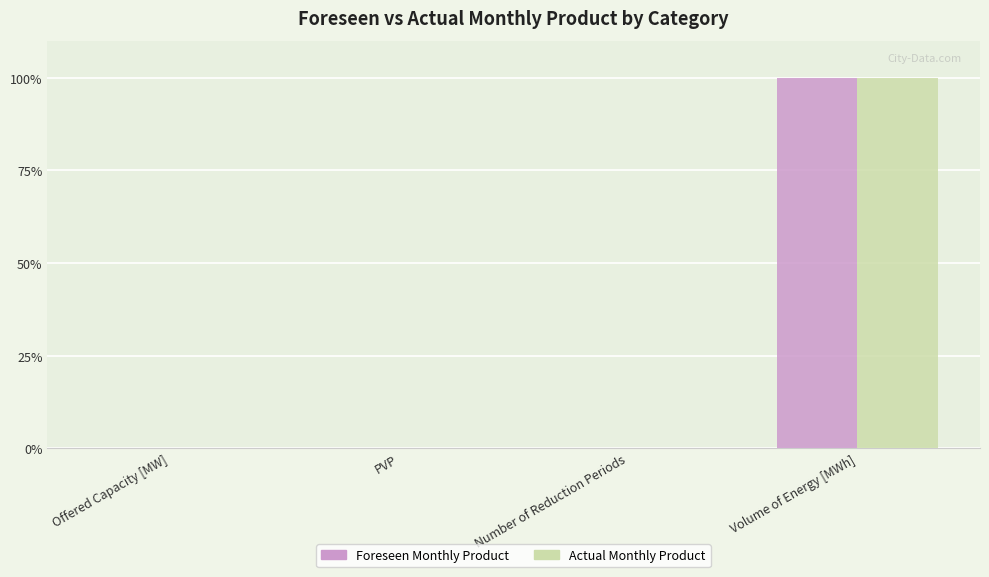

Is it true that Foreseen Monthly Product equals -66.1 at Number of Reduction Periods?

False